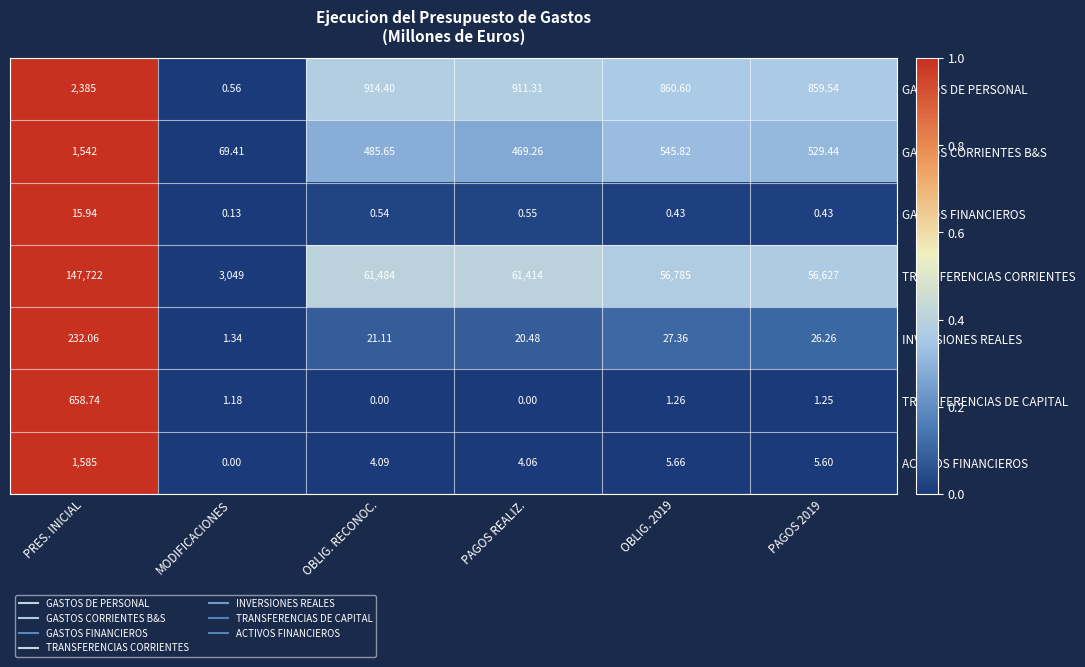

Rank the series by their maximum value, from lowest to highest.

GASTOS FINANCIEROS, INVERSIONES REALES, TRANSFERENCIAS DE CAPITAL, GASTOS CORRIENTES B&S, ACTIVOS FINANCIEROS, GASTOS DE PERSONAL, TRANSFERENCIAS CORRIENTES